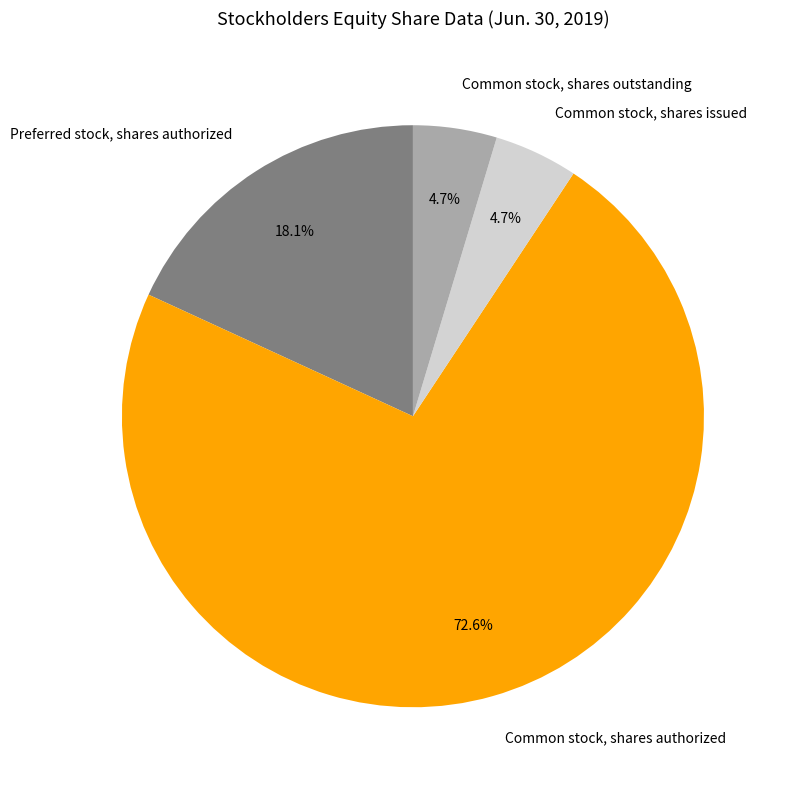

Is it true that Common stock, shares outstanding is 5% of the pie?

True